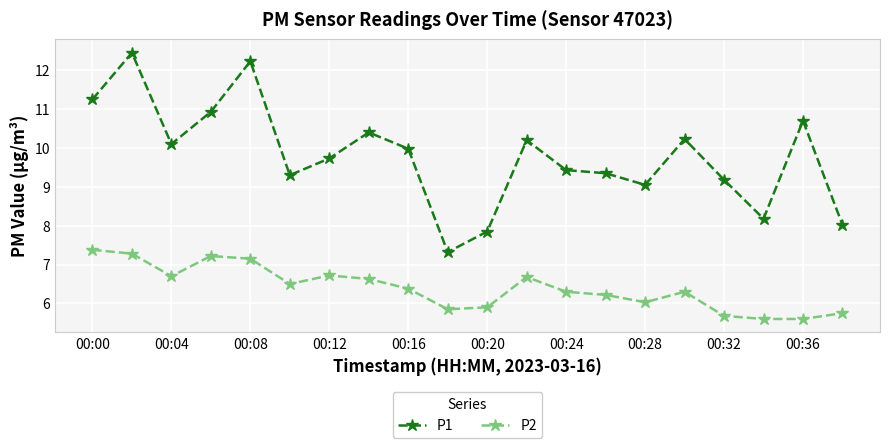

True or false: P1 and P2 cross at least once.

False